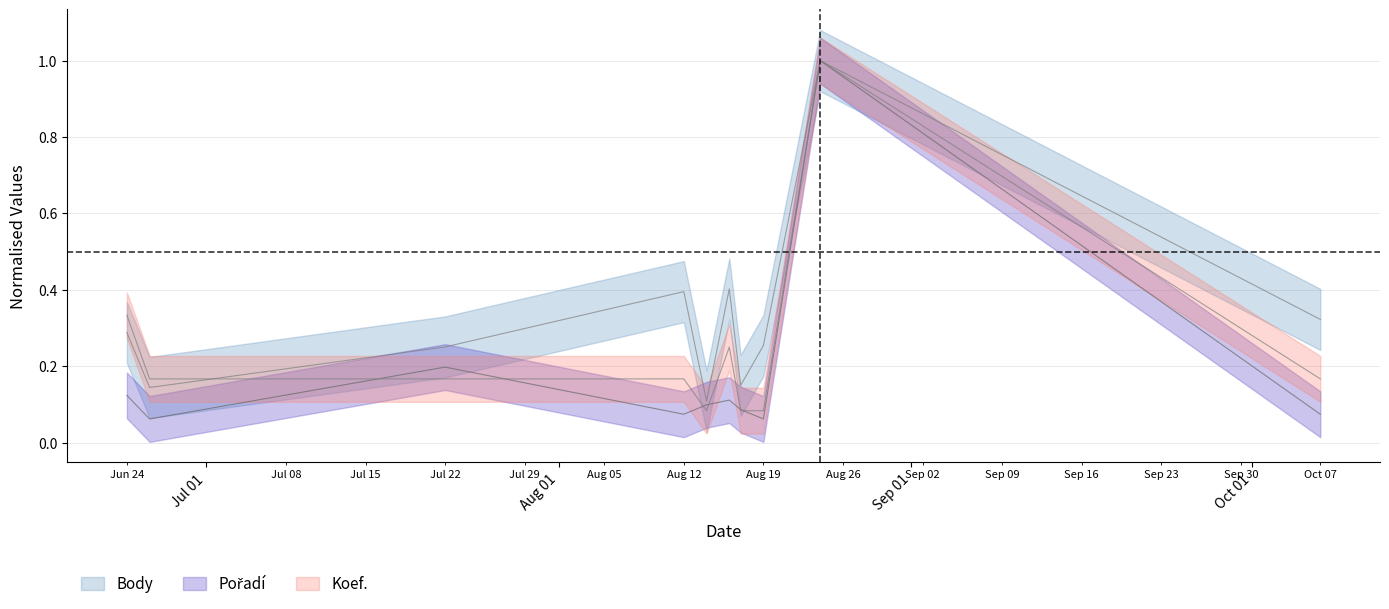

Where is Pořadí nearest to the value 0?

2017-06-26